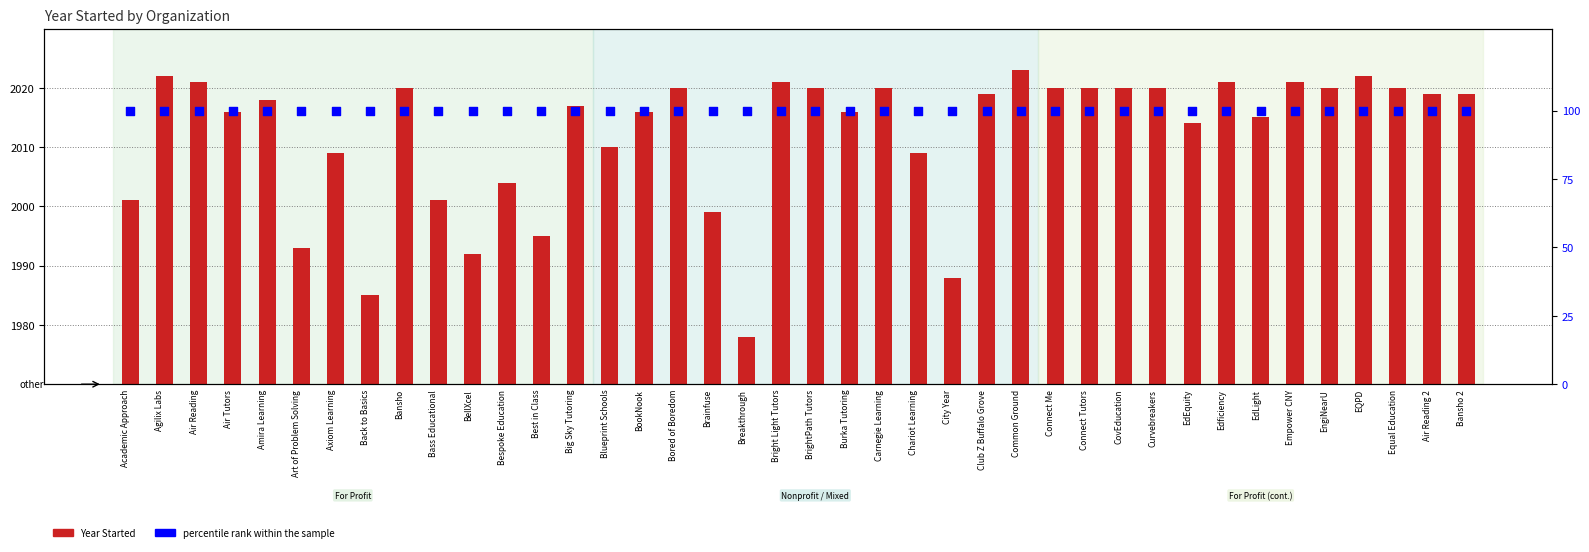

Which series contains the lowest Y value?

percentile rank within the sample